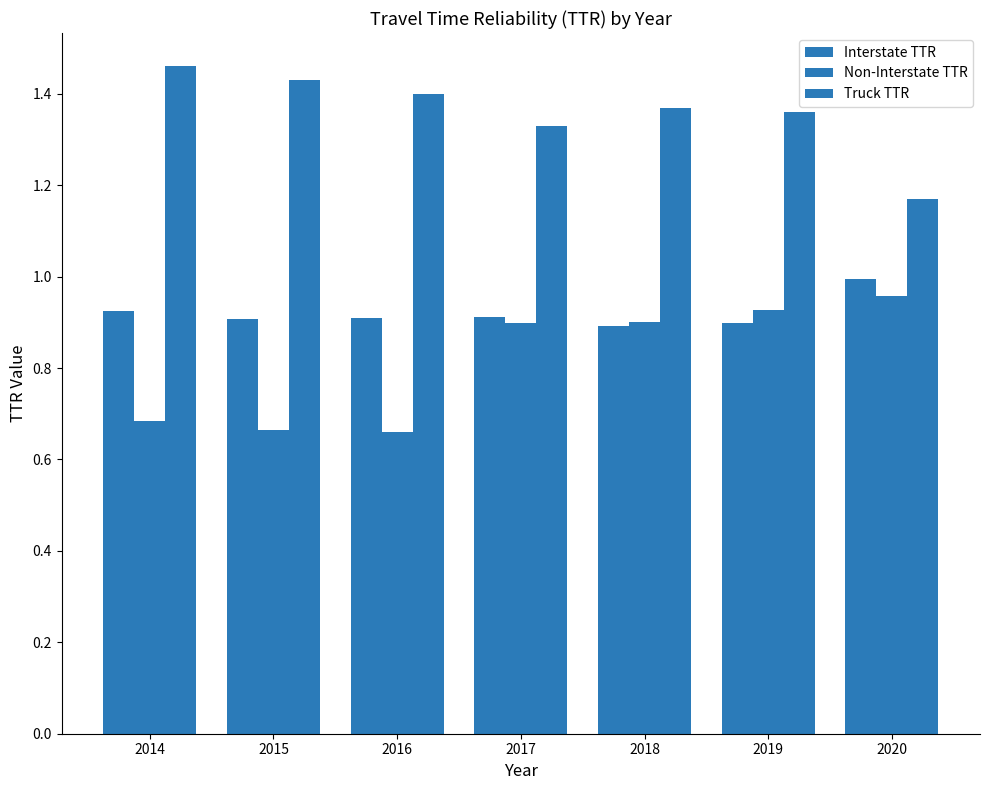

Where is Non-Interstate TTR nearest to the value 0?

2016